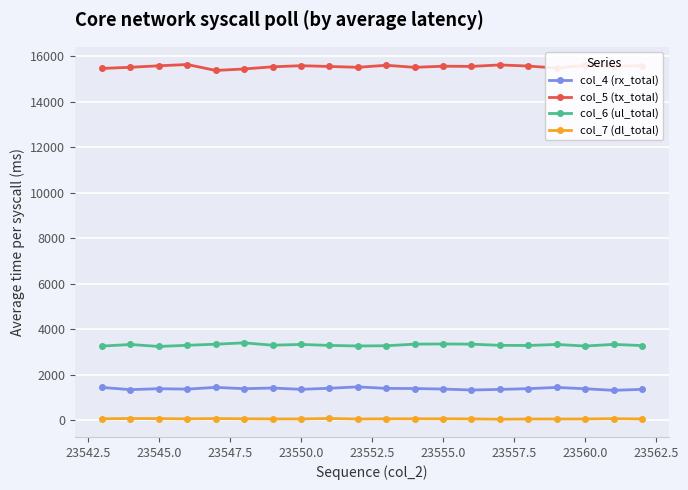

List the series in order of their peak value, highest first.

col_5 (tx_total), col_6 (ul_total), col_4 (rx_total), col_7 (dl_total)